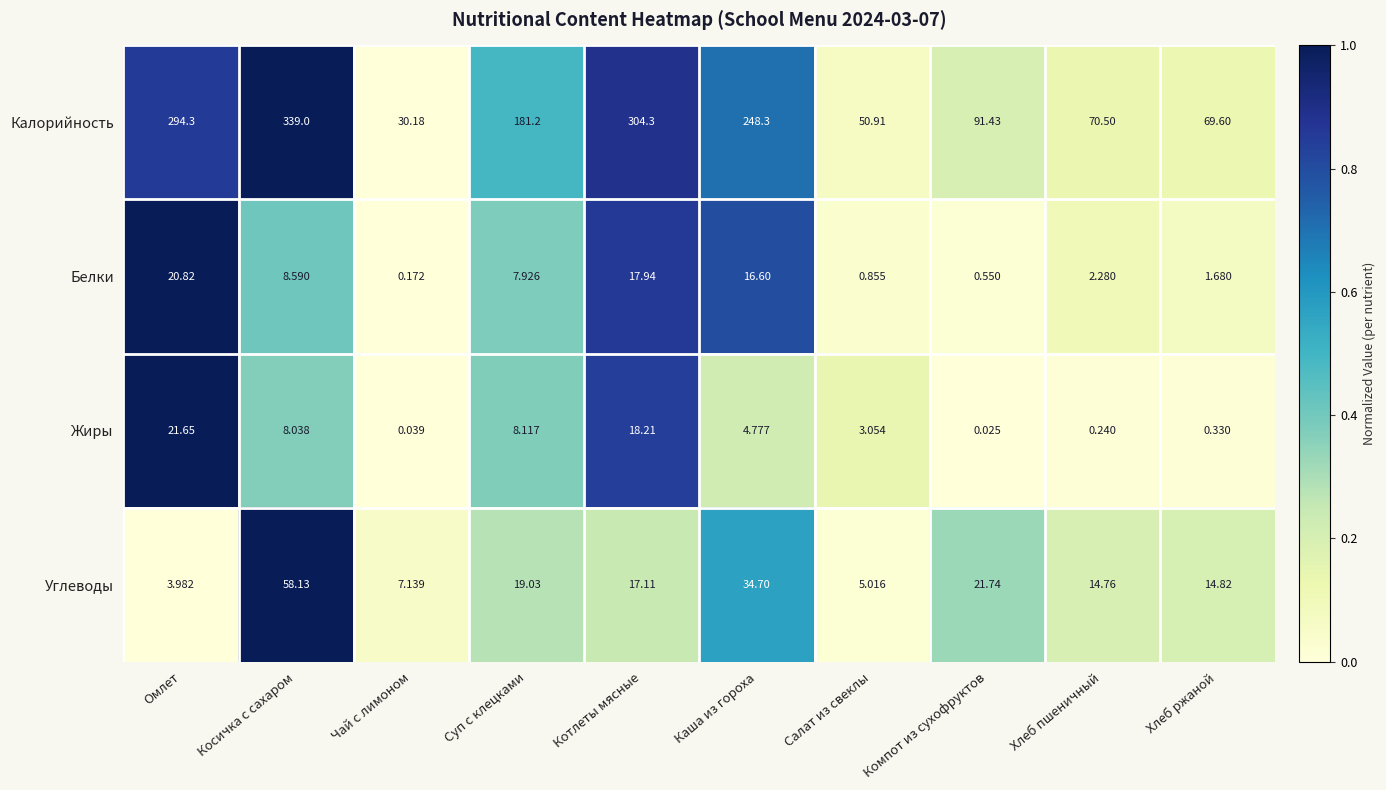

At Косичка с сахаром, list the series in order from largest to smallest.

Калорийность, Углеводы, Белки, Жиры